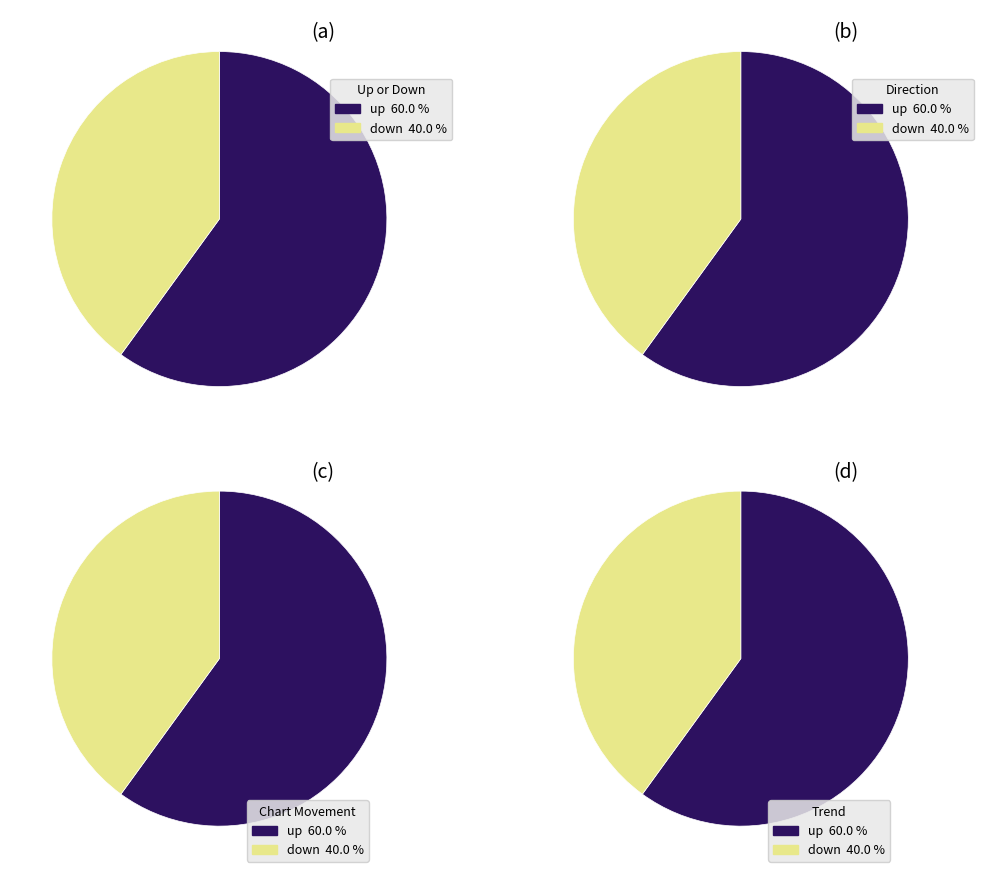

The up slice represents 67% of the pie. True or false?

False